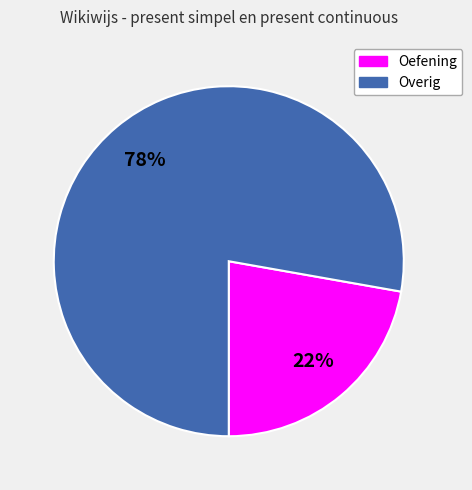

How many slices are in this pie chart?

2